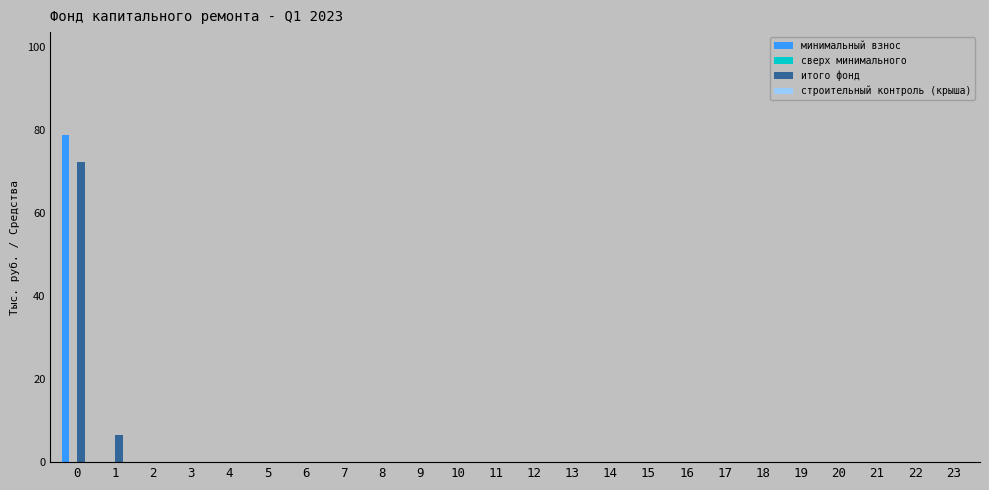

Count the number of data series in this chart.

2